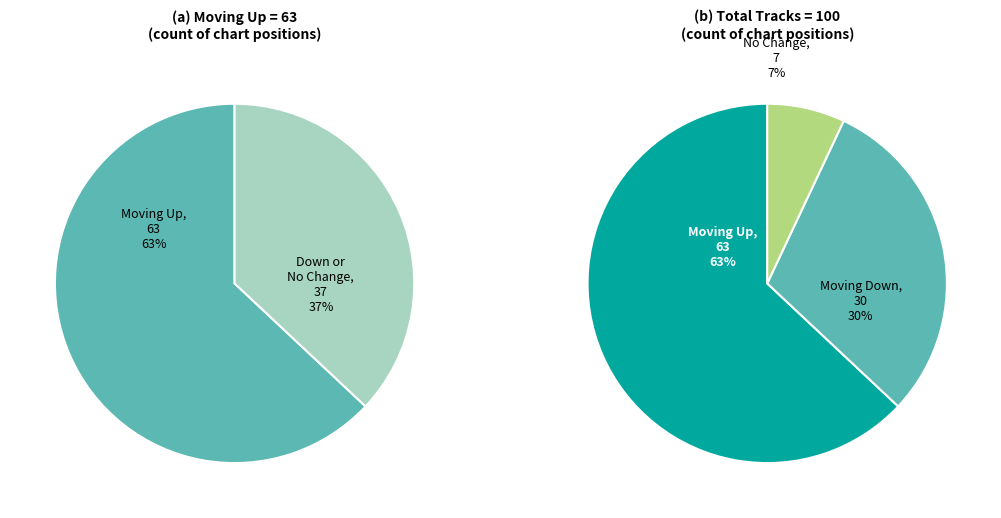

What is the majority slice?

up